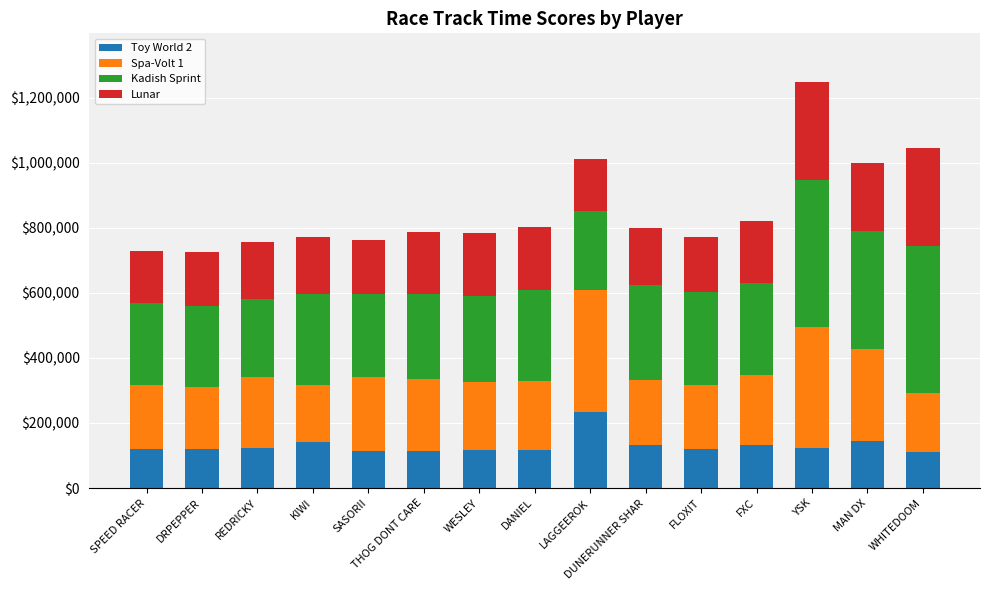

What are all the series names shown in the legend?

Toy World 2, Spa-Volt 1, Kadish Sprint, Lunar